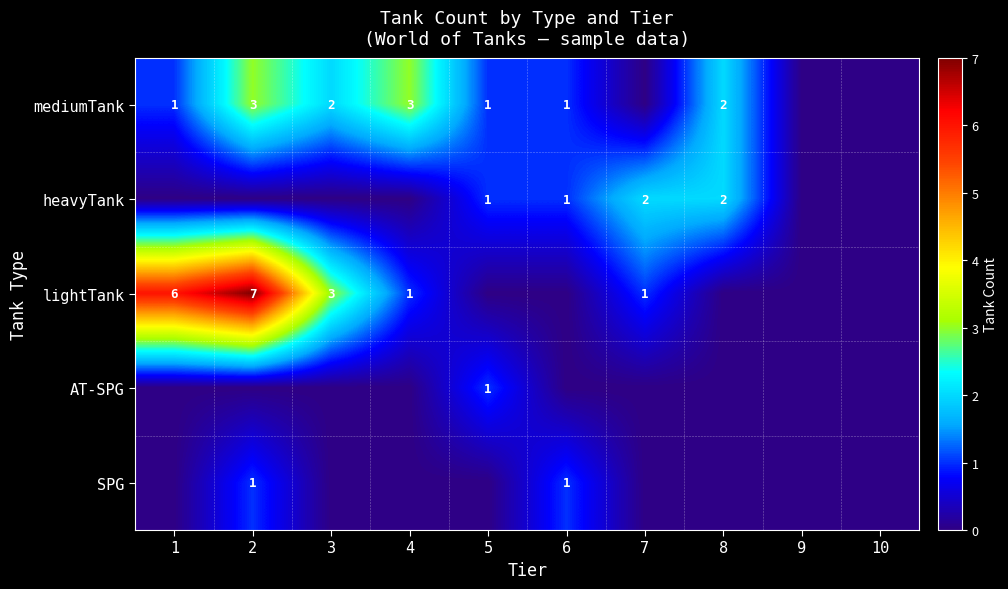

The lightTank series shows 1 at 7. True or false?

True